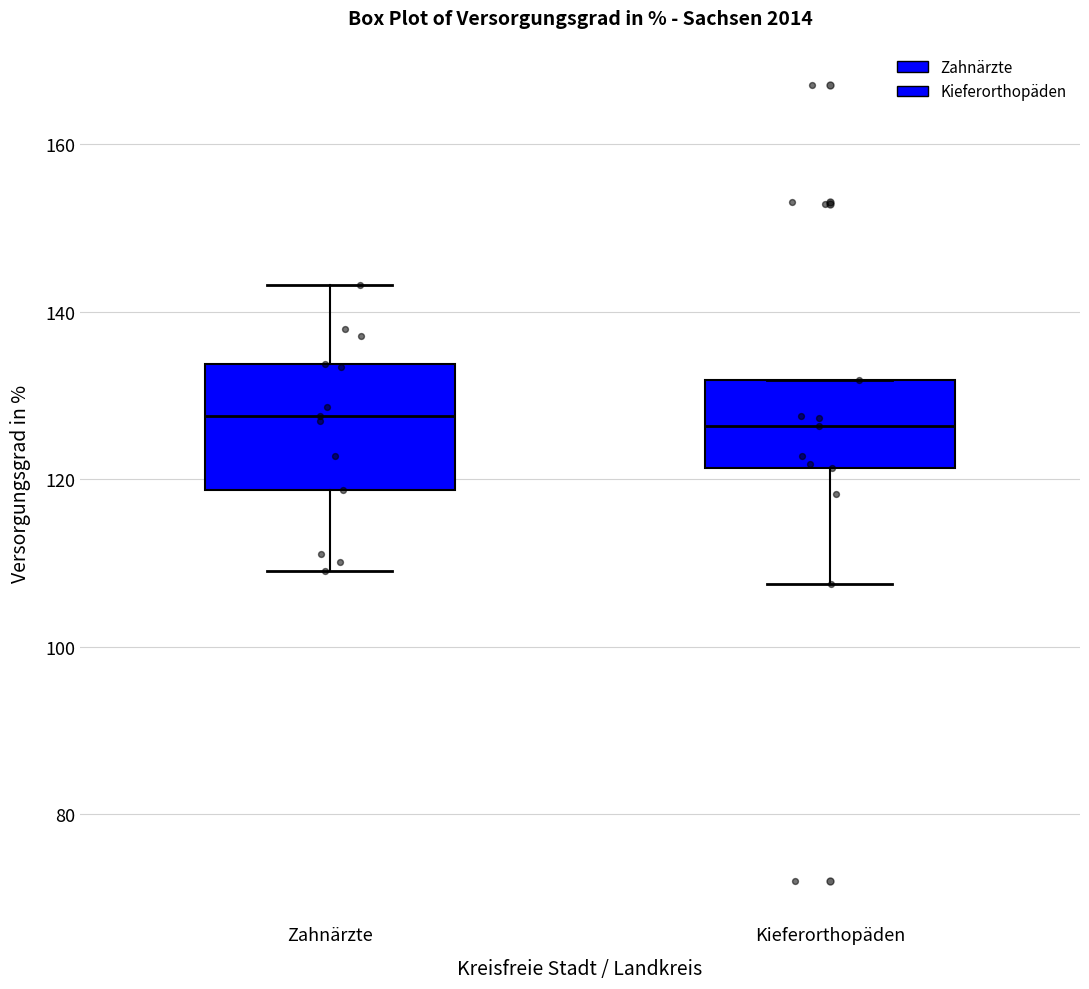

Reading left to right, read every box against the y-axis: the position of its median line, the range the box covers, and the ends of its whiskers. The values are not printed on the chart, so give them approximately, as read against the axis.

Zahnärzte: median 128, box 118 to 134, whiskers 110 to 144
Kieferorthopäden: median 126, box 122 to 132, whiskers 108 to 132